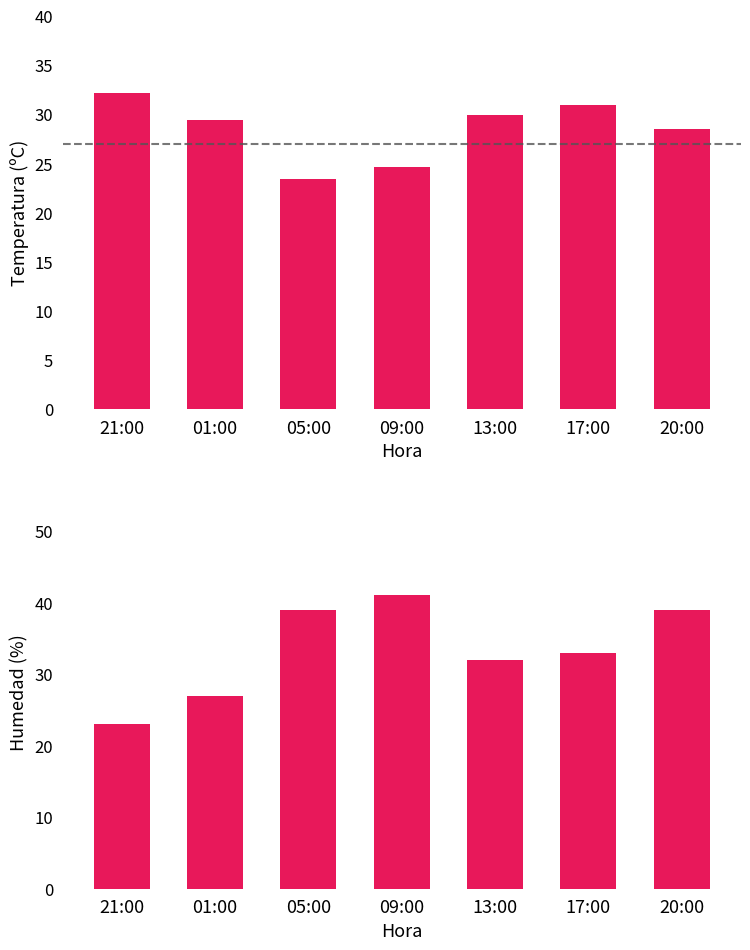

Is it true that Humedad (%) equals 9.4 at 13:00?

False